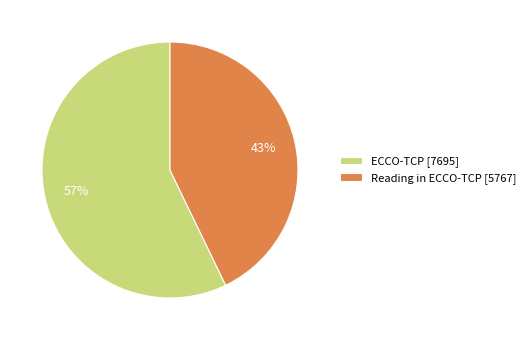

How many slices are in this pie chart?

2